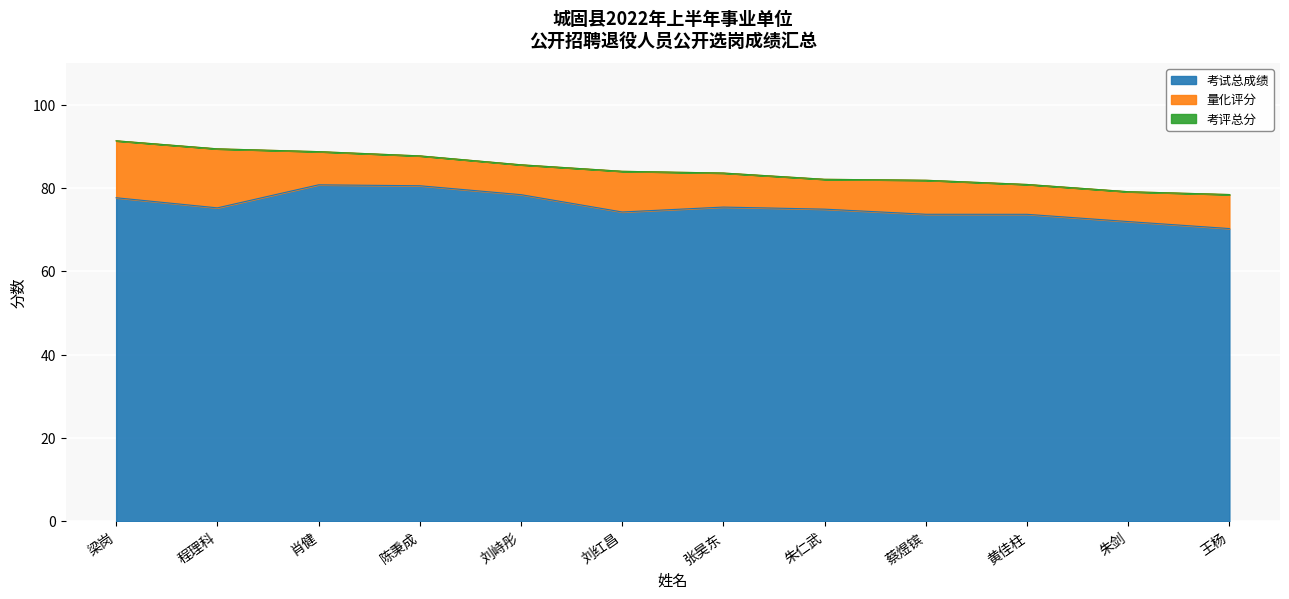

What is the difference between the 考试总成绩 values at 黄佳柱 and 梁岗?

4.0